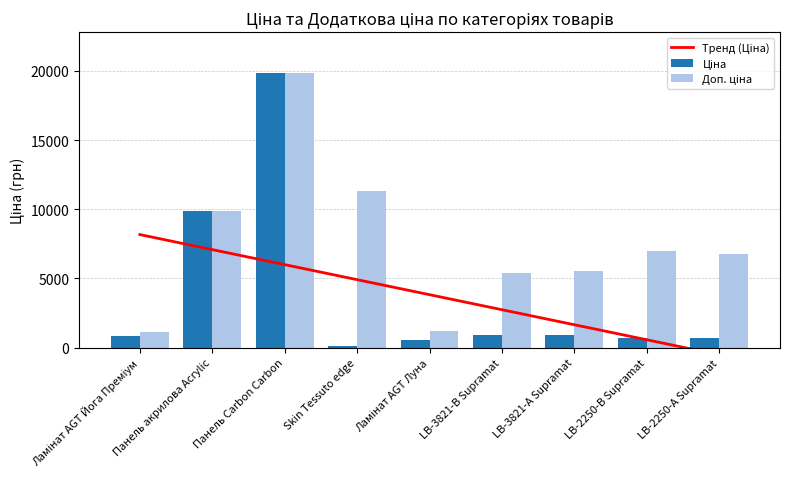

Between Панель акрилова Acrylic and Ламінат AGT Луна, which series saw the biggest shift?

Ціна